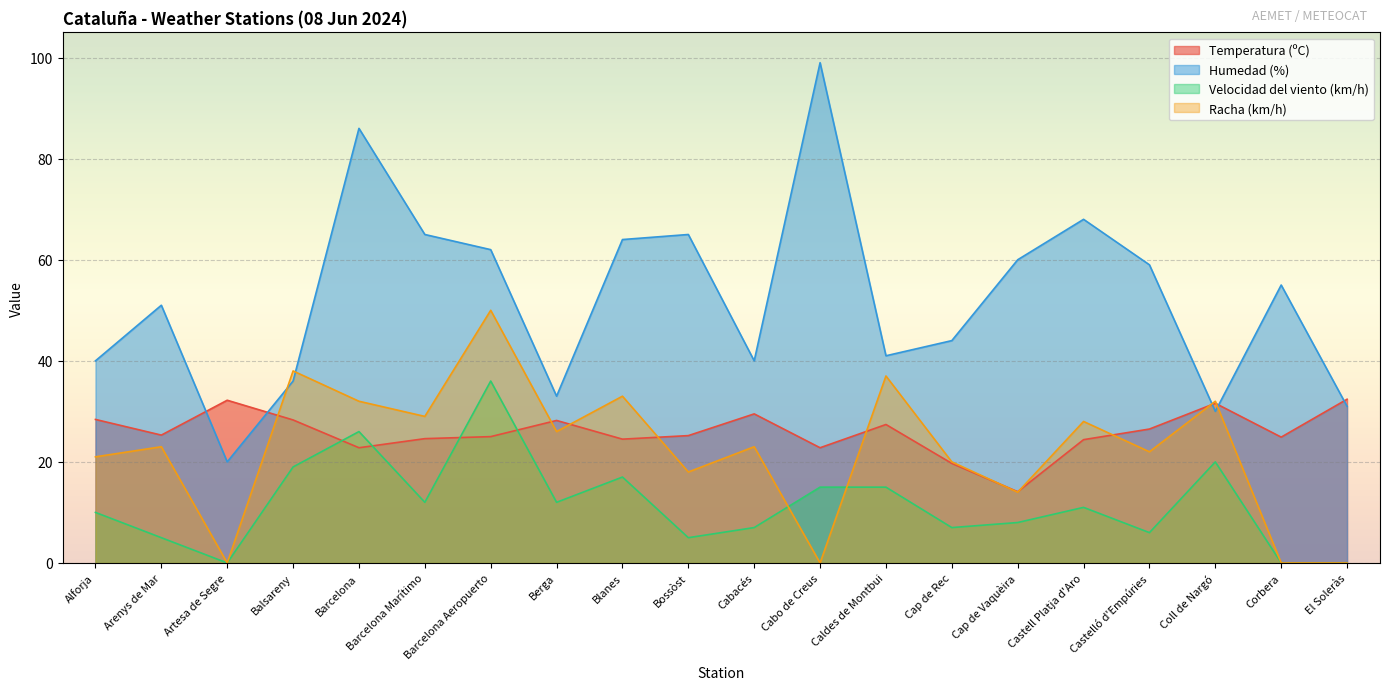

What is the label of the 20th point from the right?

Alforja